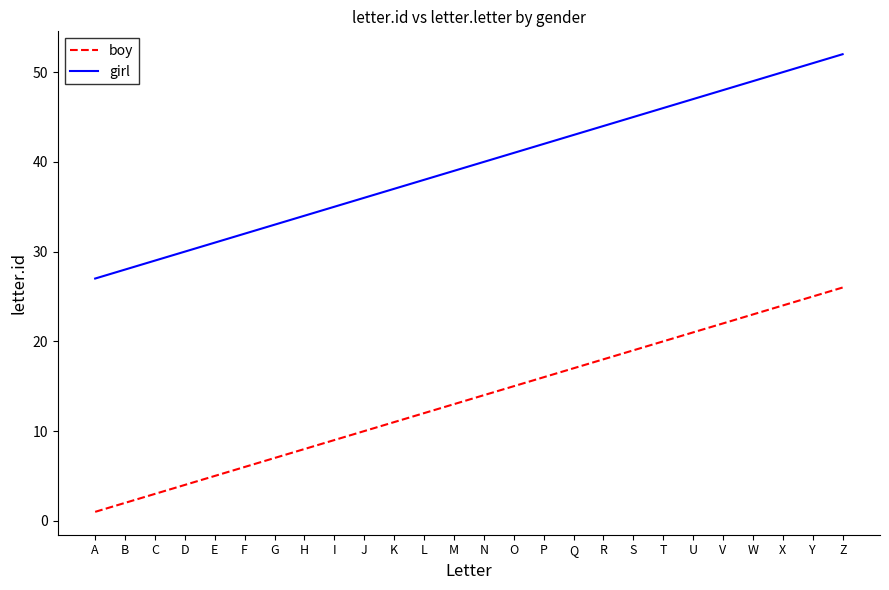

Is it true that girl equals 28 at O?

False